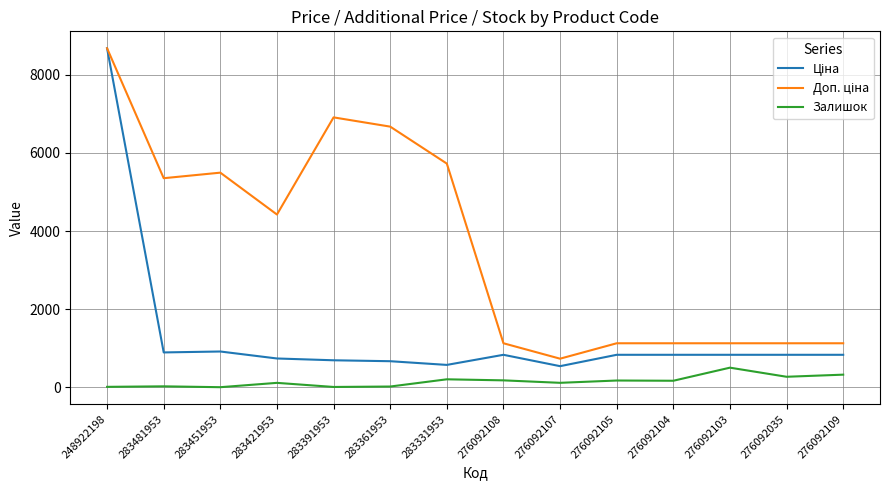

At which category is the sum across all series the highest?

248922198